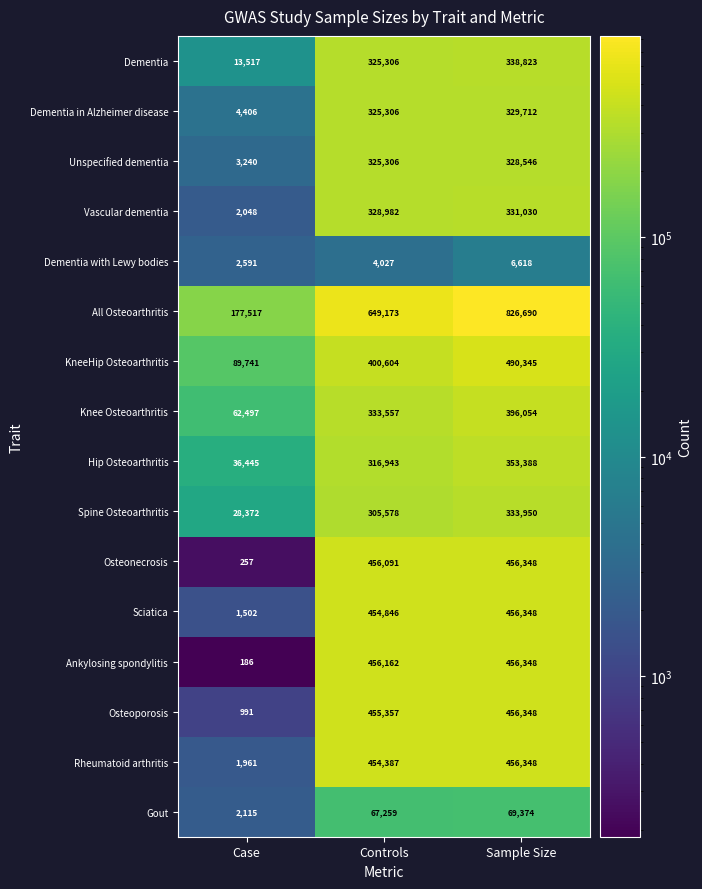

What is the difference between the highest and lowest values at Sample Size?

820072